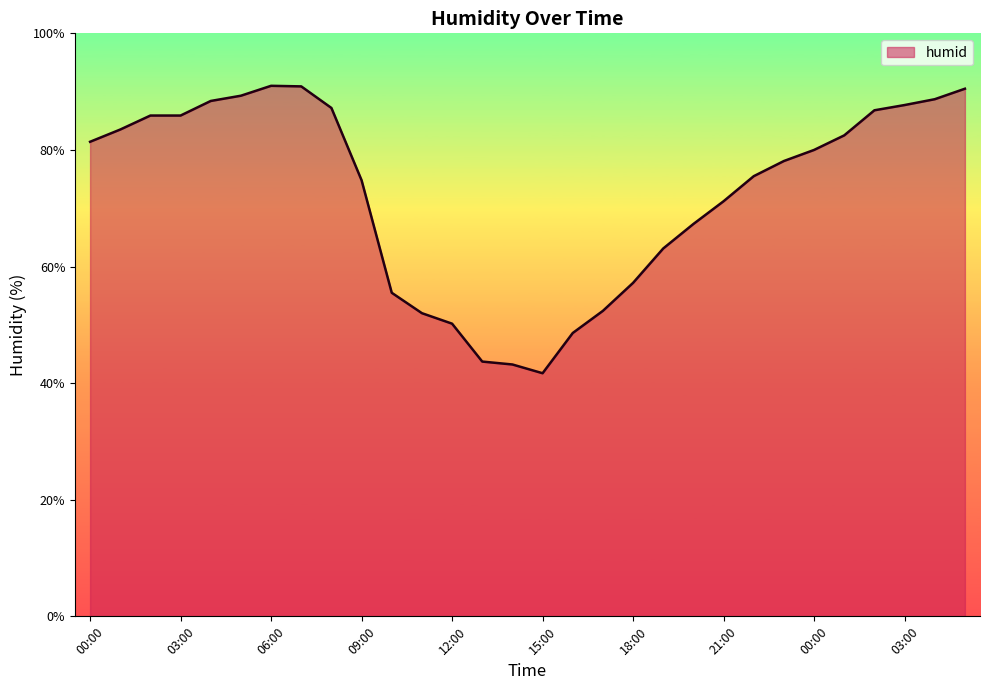

What is the maximum value shown in the chart?

91.0